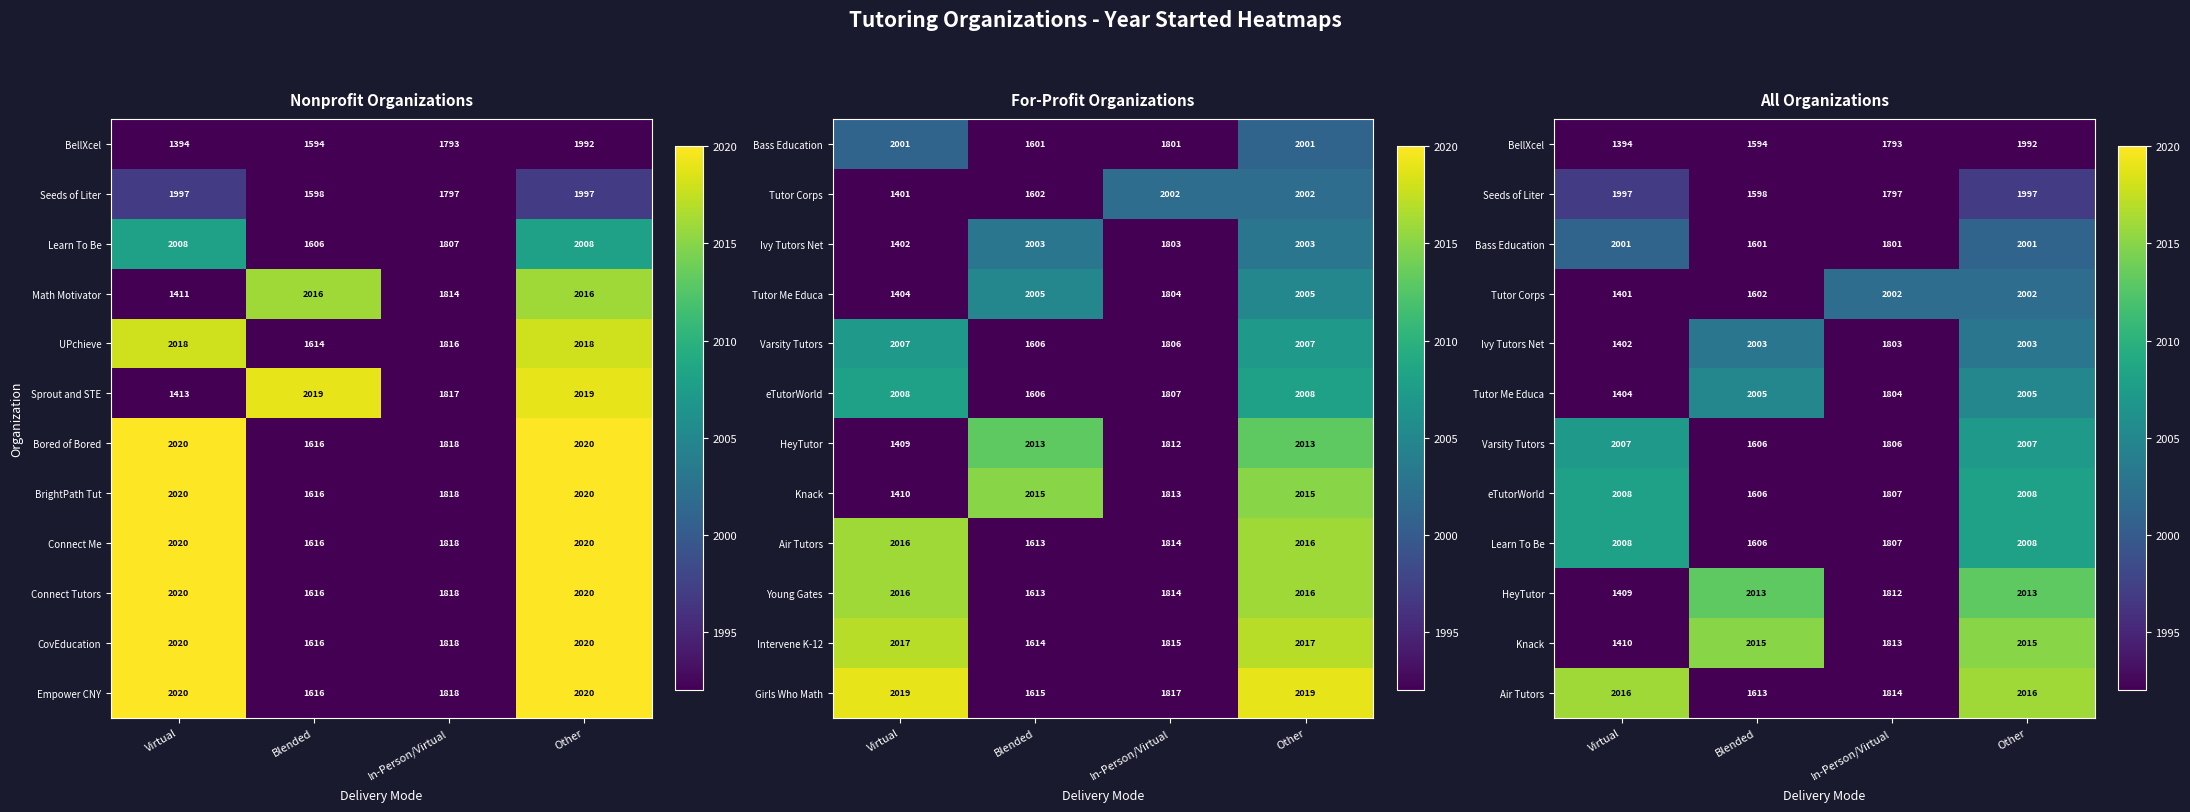

What is the lowest value of the BrightPath Tut series?

1616